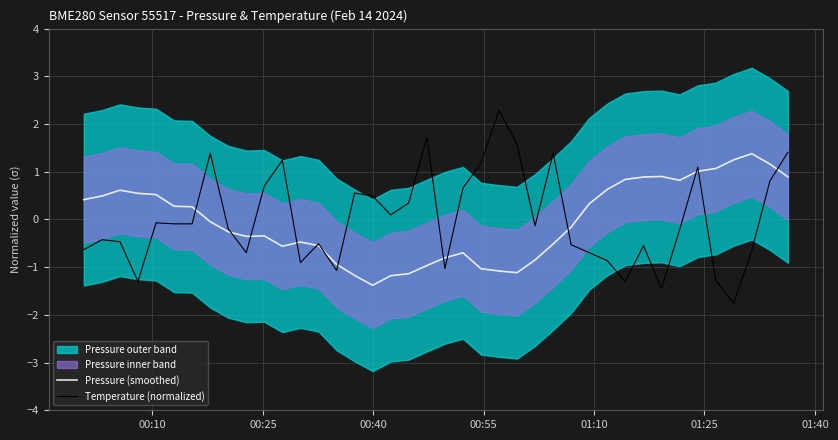

What is the value of the Pressure (smoothed) point at the 16th from the left?

-1.2